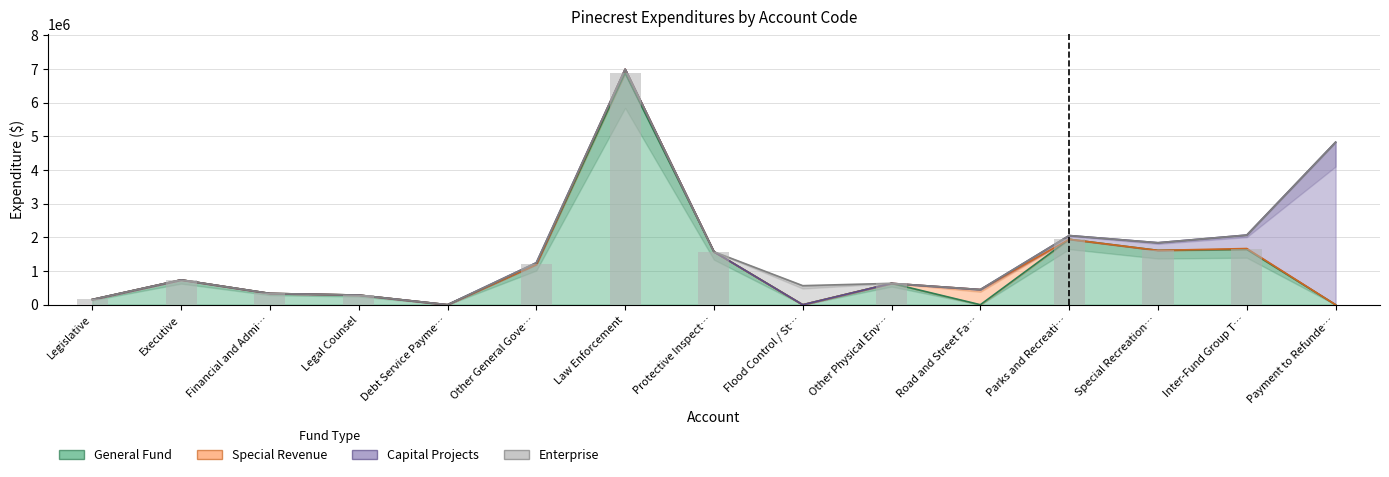

What is the difference between the Capital Projects values at Financial and Administrative and Other General Government Services?

52232